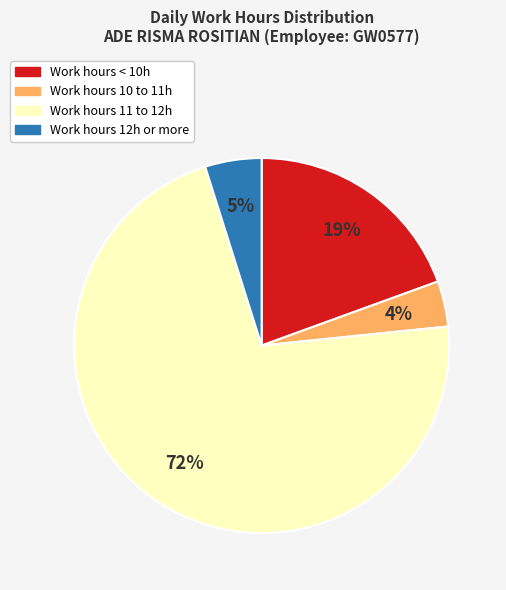

To the nearest percent, what portion does Work hours 11 to 12h represent?

72%